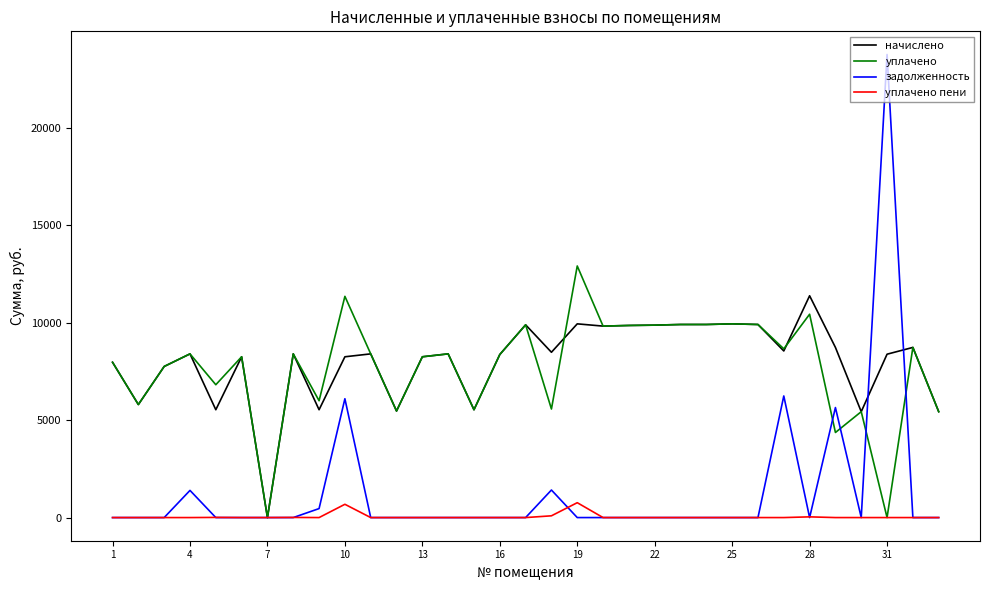

Which series has the largest range (max minus min)?

задолженность